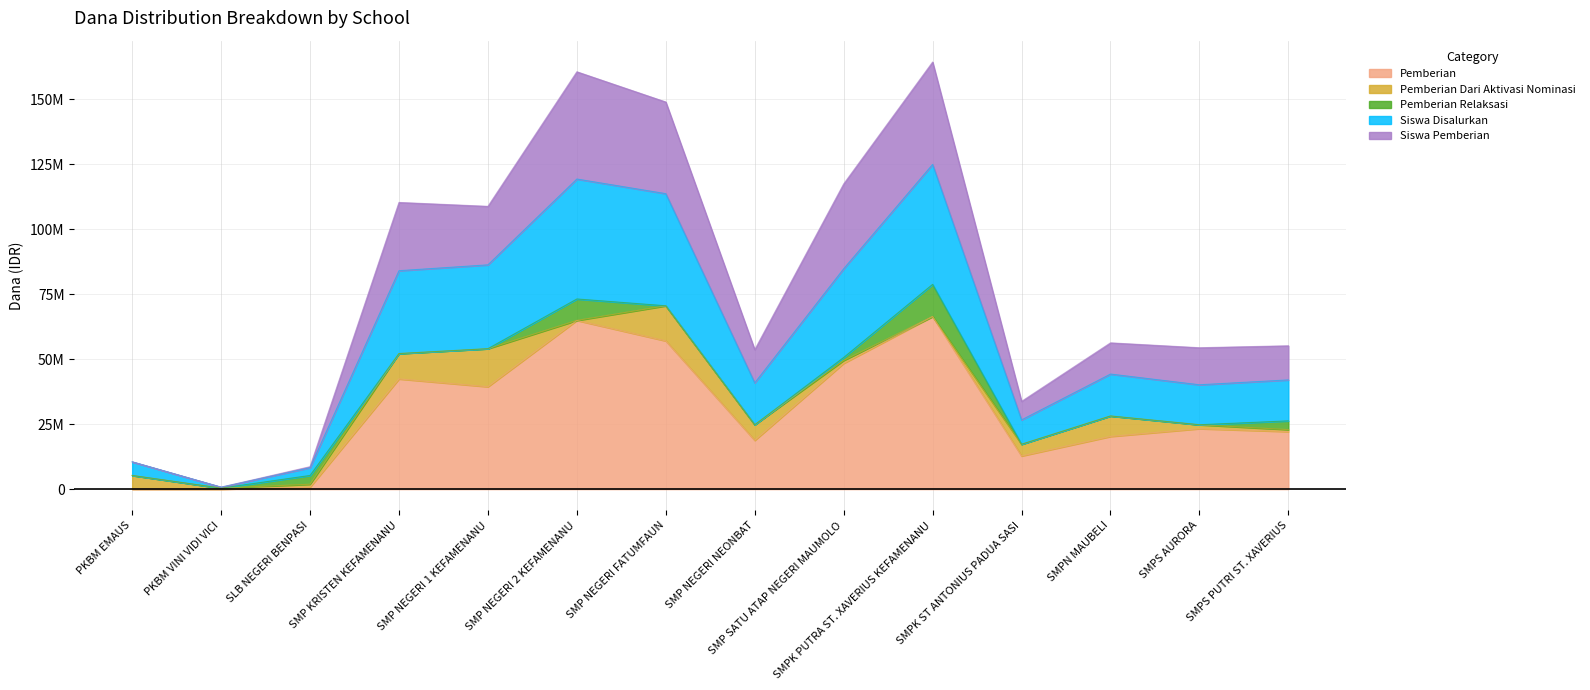

What is the difference between the highest and lowest values at SMPS AURORA?

31125000